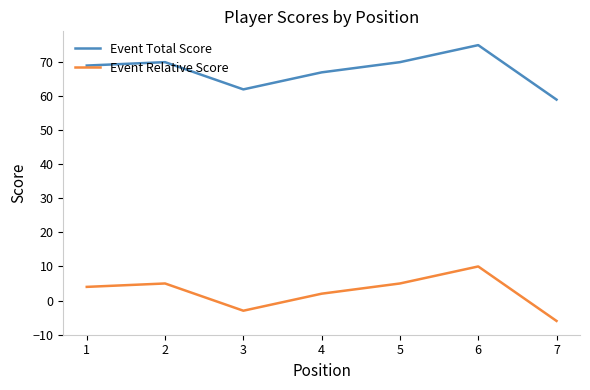

Which category has the lowest value across all series?

7